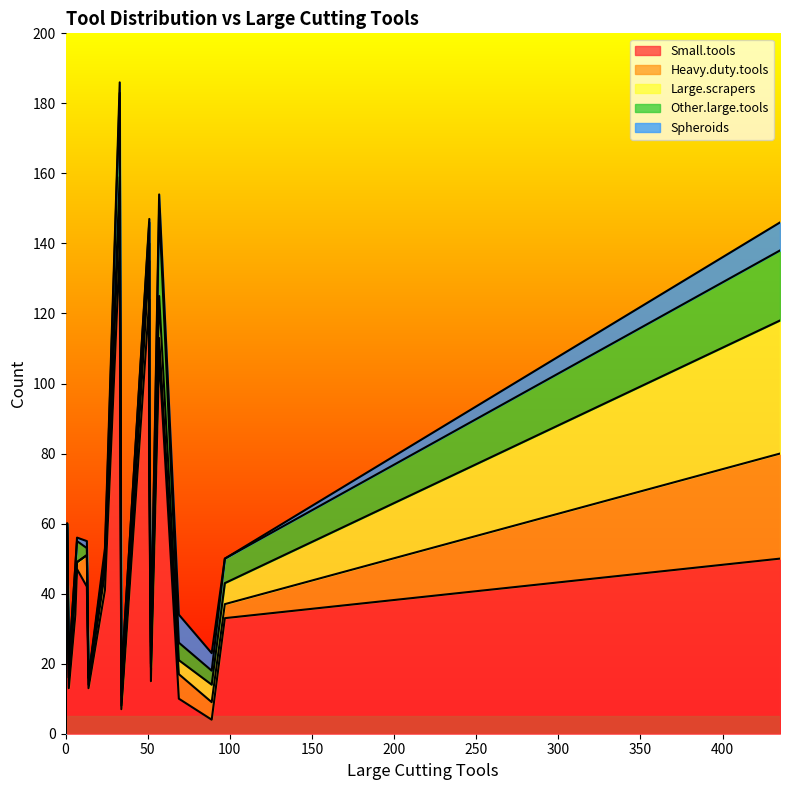

Which series has the largest total across all categories?

Small.tools